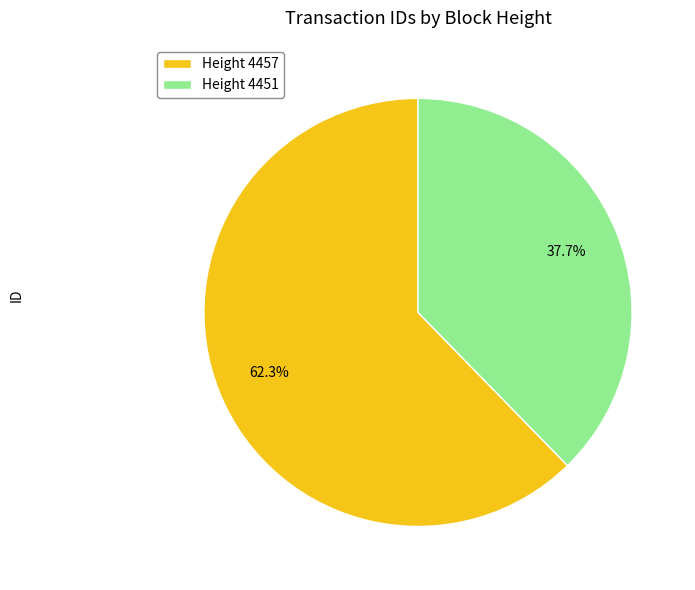

Rank the categories by value from highest to lowest.

Height 4457, Height 4451